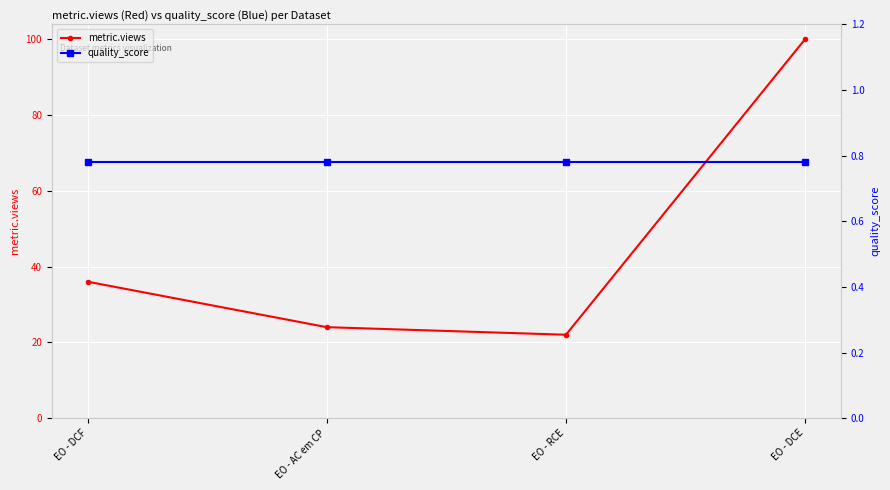

Which series has the largest total across all categories?

metric.views